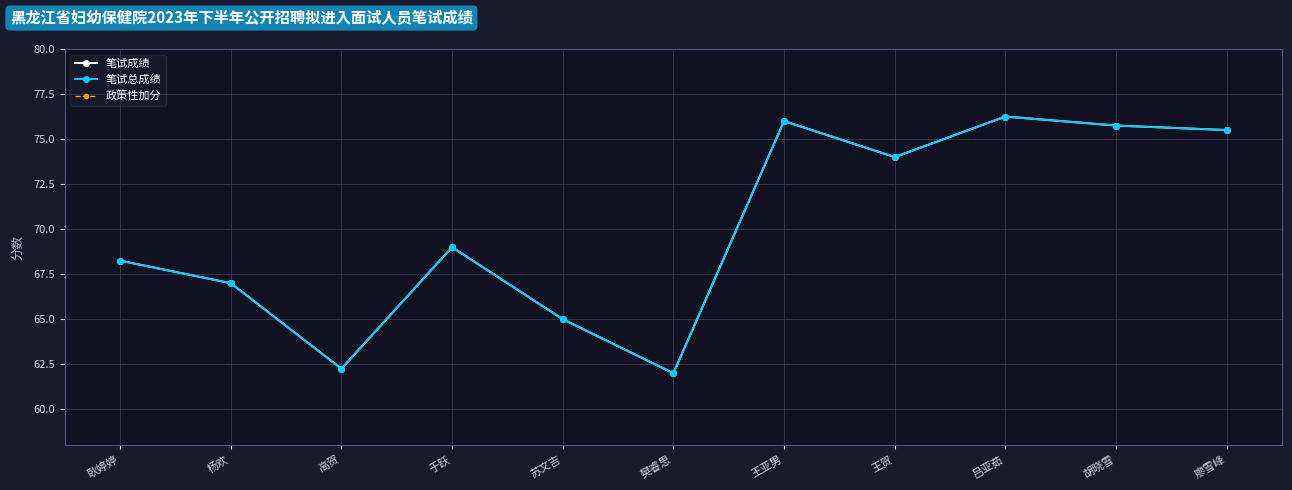

What position from the left is 高贺?

3